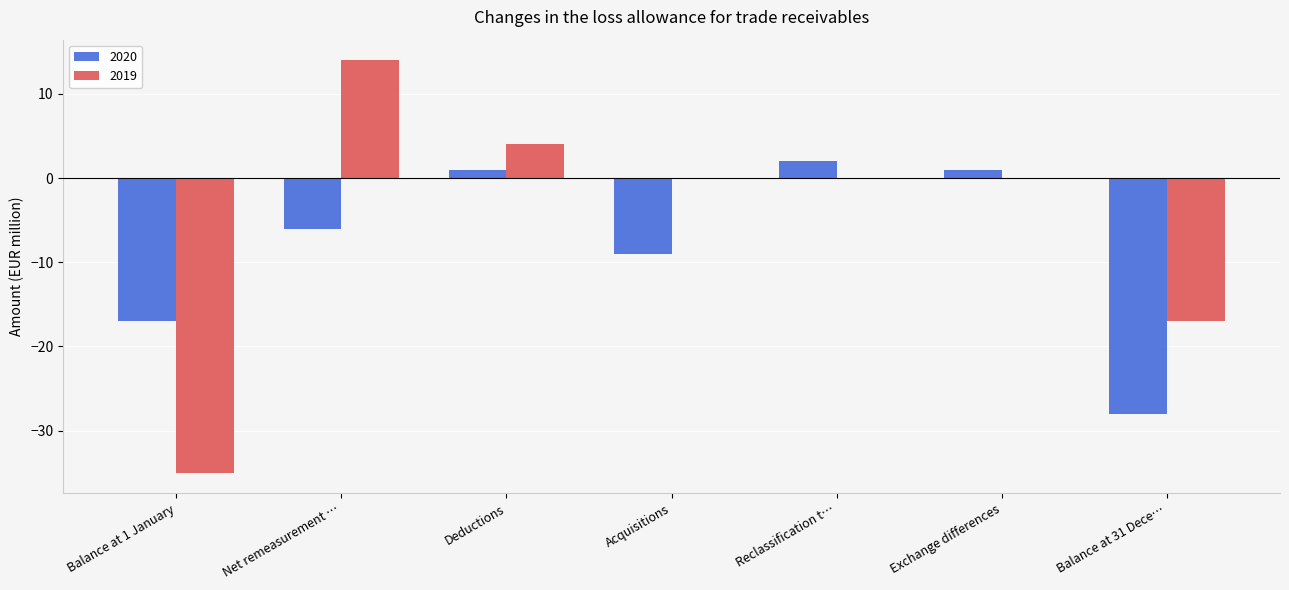

The value of 2019 at Balance at 1 January is -35. True or false?

True